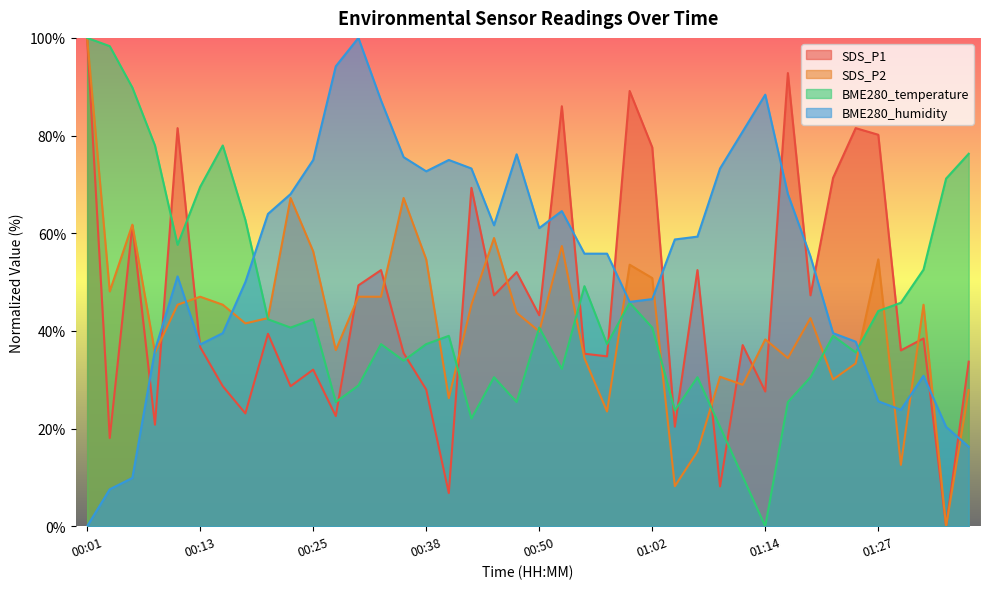

What is the average value of the SDS_P1 series?

45.7